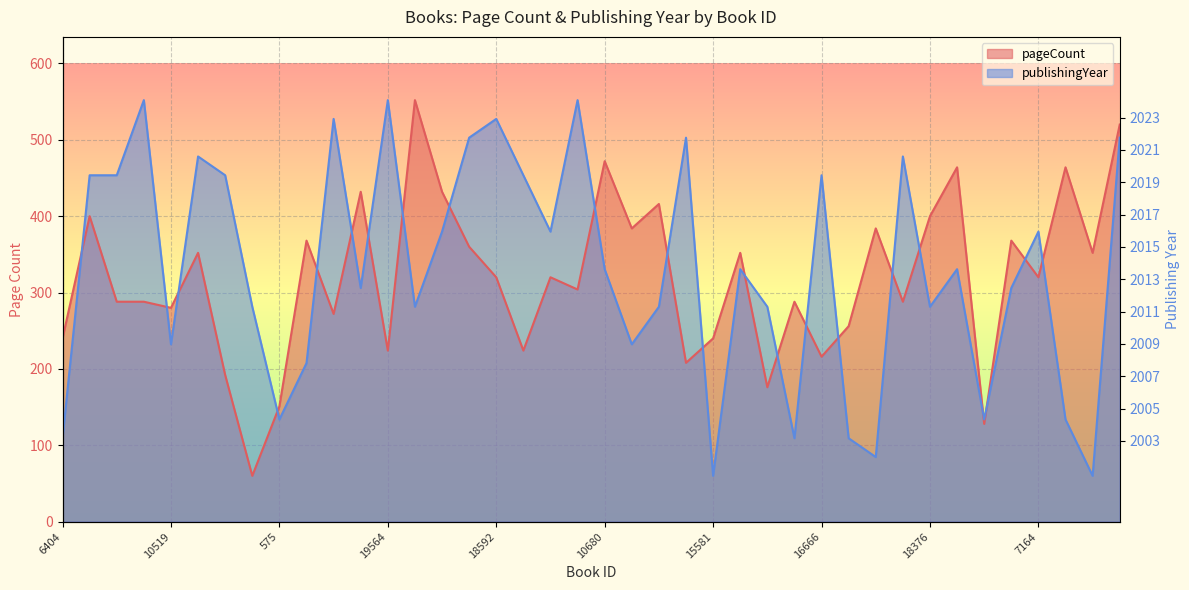

Does the chart display data point markers on the line(s)?

No